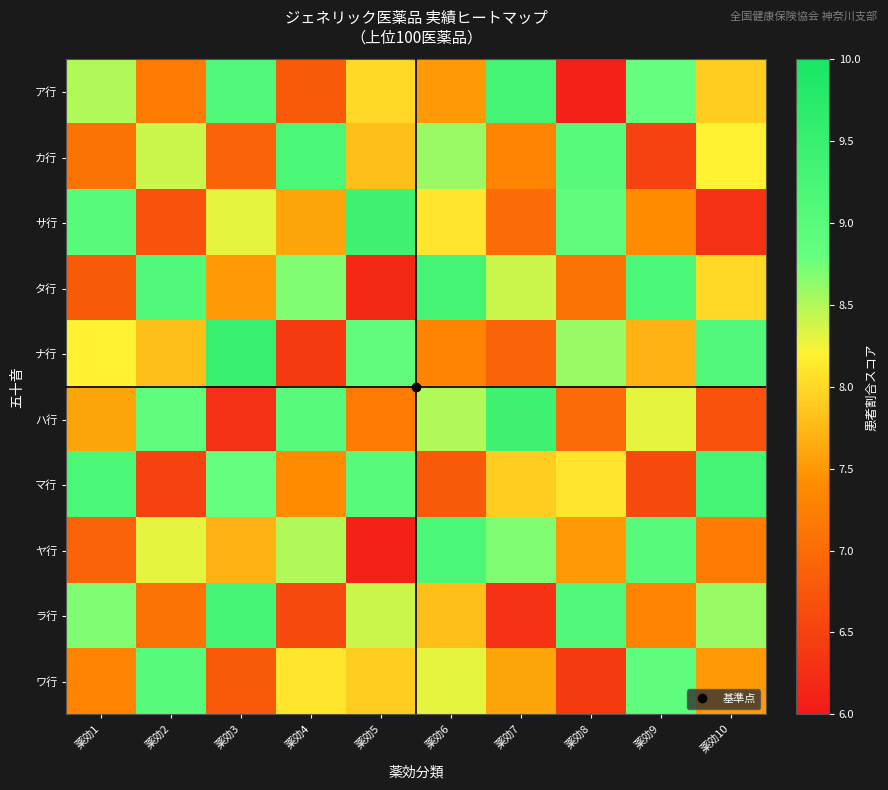

Reading right to left, extract all data points from this chart.

ア行: 薬効10=7.9	薬効9=8.8	薬効8=6.1	薬効7=9.3	薬効6=7.5	薬効5=8.0	薬効4=6.8	薬効3=9.1	薬効2=7.2	薬効1=8.5
カ行: 薬効10=8.2	薬効9=6.5	薬効8=9.0	薬効7=7.3	薬効6=8.6	薬効5=7.8	薬効4=9.2	薬効3=6.9	薬効2=8.4	薬効1=7.1
サ行: 薬効10=6.3	薬効9=7.4	薬効8=8.9	薬効7=7.0	薬効6=8.1	薬効5=9.4	薬効4=7.6	薬効3=8.3	薬効2=6.7	薬効1=9.0
タ行: 薬効10=8.0	薬効9=9.2	薬効8=7.1	薬効7=8.4	薬効6=9.3	薬効5=6.2	薬効4=8.7	薬効3=7.5	薬効2=9.1	薬効1=6.8
ナ行: 薬効10=9.1	薬効9=7.7	薬効8=8.6	薬効7=6.9	薬効6=7.3	薬効5=8.9	薬効4=6.4	薬効3=9.5	薬効2=7.8	薬効1=8.2
ハ行: 薬効10=6.7	薬効9=8.3	薬効8=7.0	薬効7=9.4	薬効6=8.5	薬効5=7.2	薬効4=9.0	薬効3=6.3	薬効2=8.9	薬効1=7.6
マ行: 薬効10=9.3	薬効9=6.6	薬効8=8.1	薬効7=7.9	薬効6=6.8	薬効5=9.0	薬効4=7.4	薬効3=8.8	薬効2=6.5	薬効1=9.2
ヤ行: 薬効10=7.2	薬効9=9.0	薬効8=7.5	薬効7=8.7	薬効6=9.2	薬効5=6.1	薬効4=8.5	薬効3=7.7	薬効2=8.3	薬効1=6.9
ラ行: 薬効10=8.6	薬効9=7.3	薬効8=9.1	薬効7=6.3	薬効6=7.8	薬効5=8.4	薬効4=6.6	薬効3=9.3	薬効2=7.1	薬効1=8.7
ワ行: 薬効10=7.5	薬効9=8.9	薬効8=6.4	薬効7=7.6	薬効6=8.3	薬効5=7.9	薬効4=8.1	薬効3=6.8	薬効2=9.0	薬効1=7.3